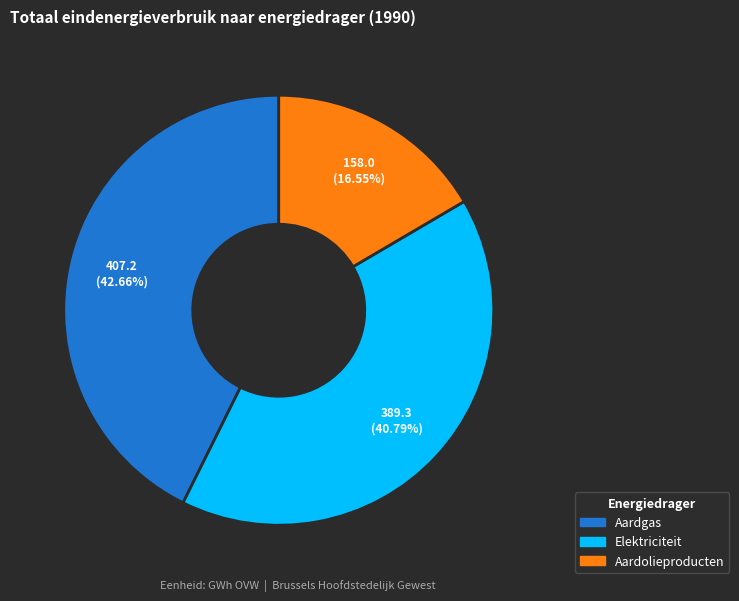

Is it true that Elektriciteit is 41% of the pie?

True